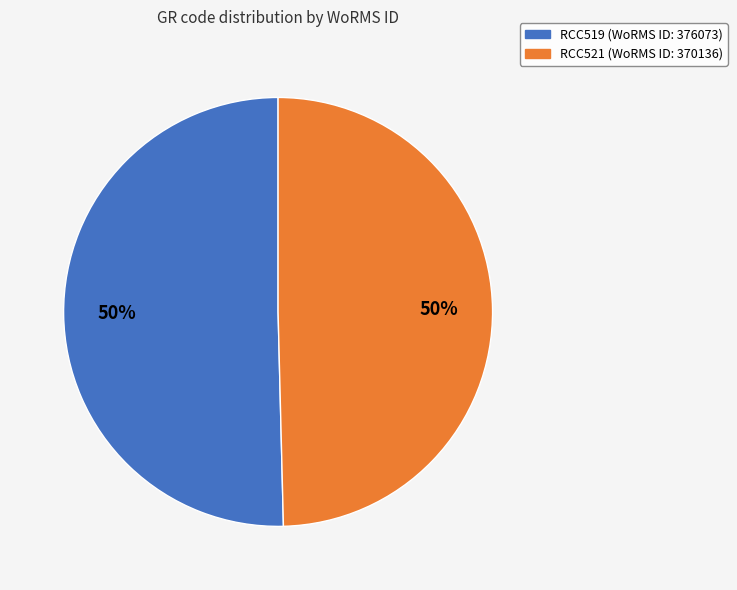

To the nearest percent, what percentage of the pie is RCC521?

50%